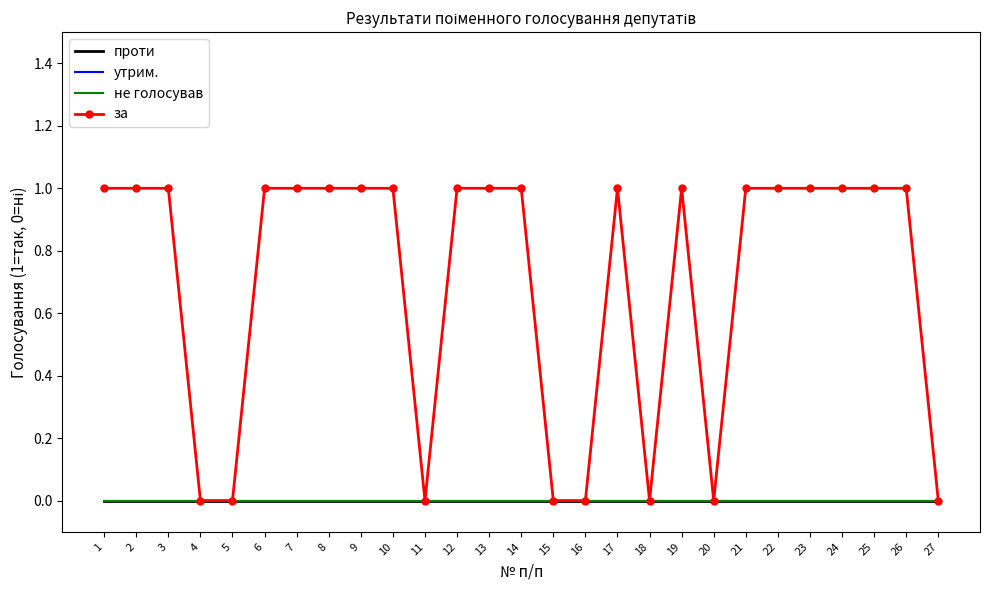

At which category is the sum across all series the highest?

1